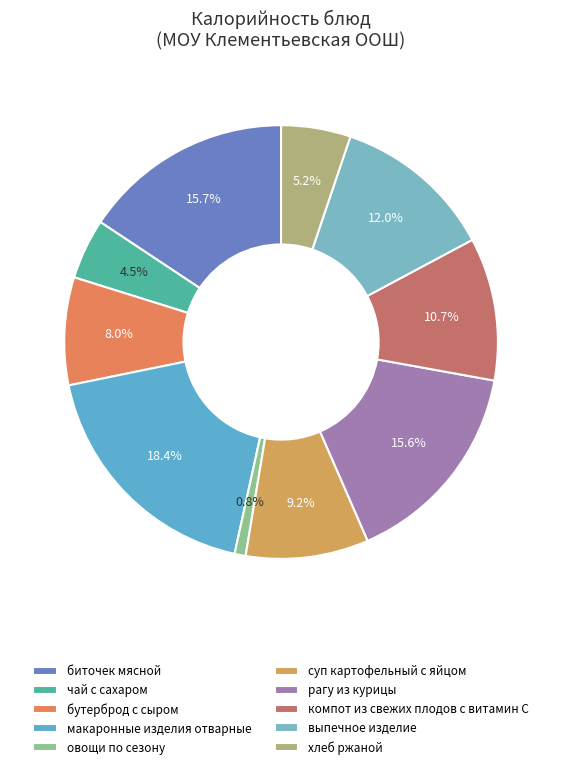

Combined, what portion of the pie is чай с сахаром and овощи по сезону?

5.3%